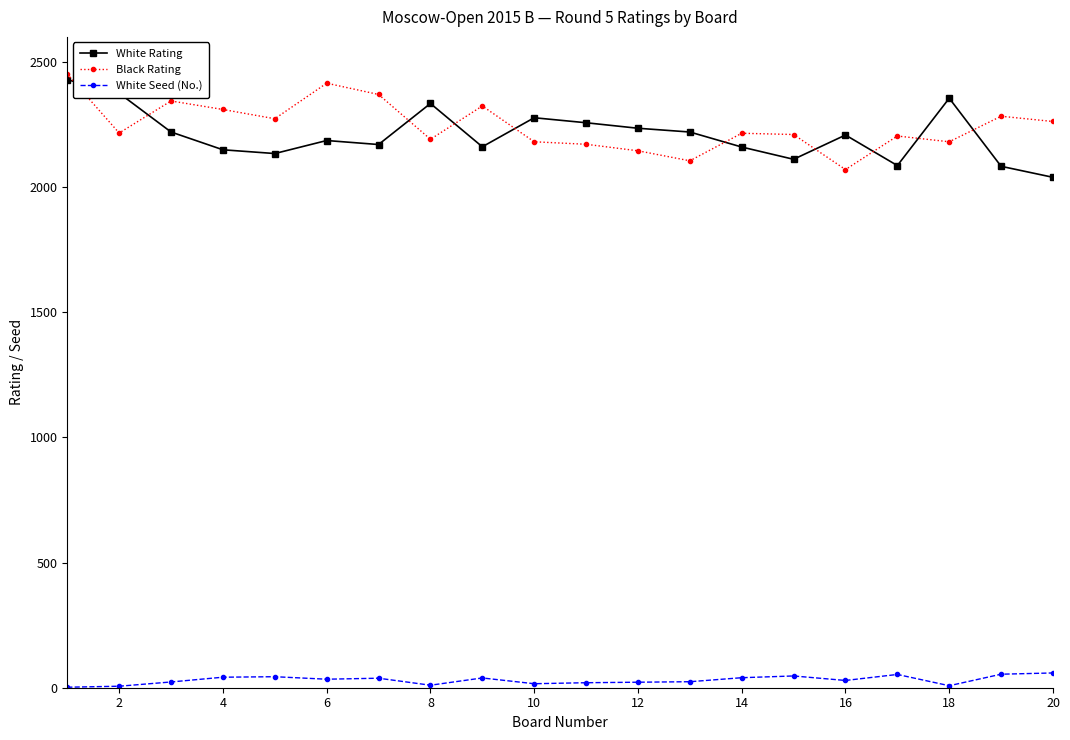

True or false: White Seed (No.) has more than 0 interior local peaks.

True